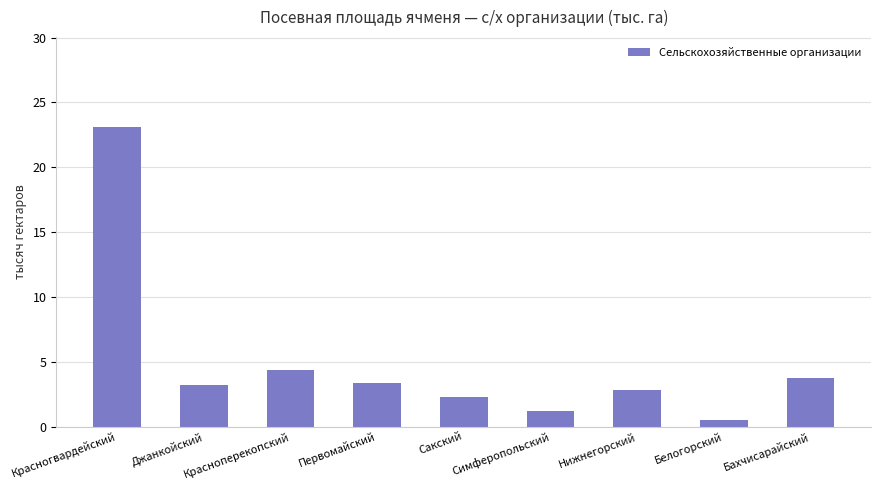

Does the chart contain stacked bars?

No